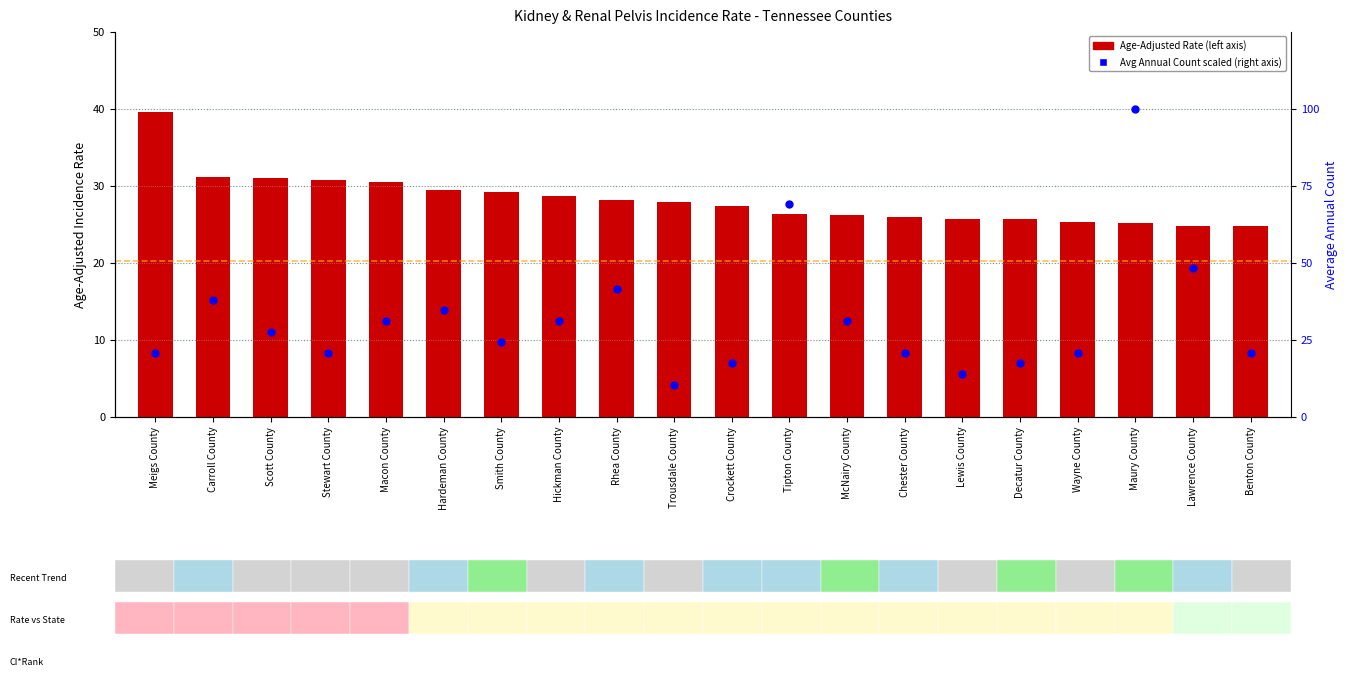

Is the value of Age-Adjusted Rate at Crockett County greater than the value of Avg Annual Count (scaled) at Meigs County?

Yes